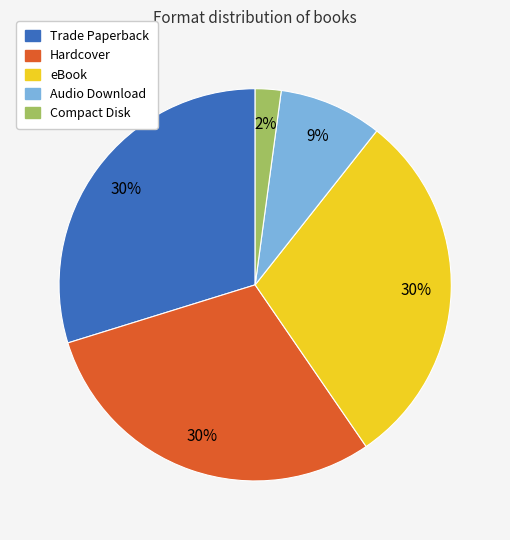

Is there a majority slice in this chart?

No